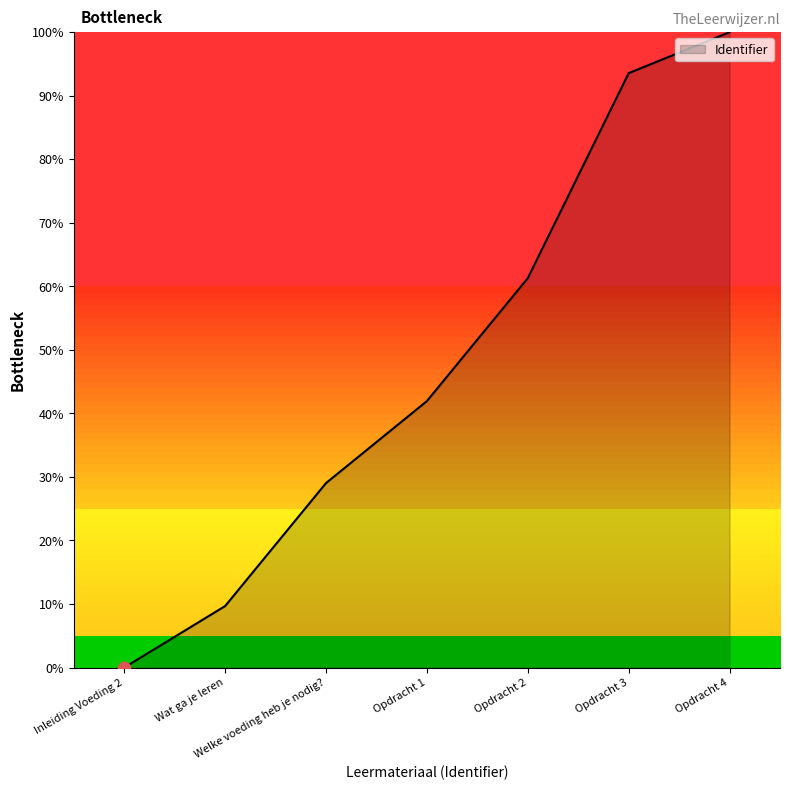

Does the chart have visible grid lines?

No